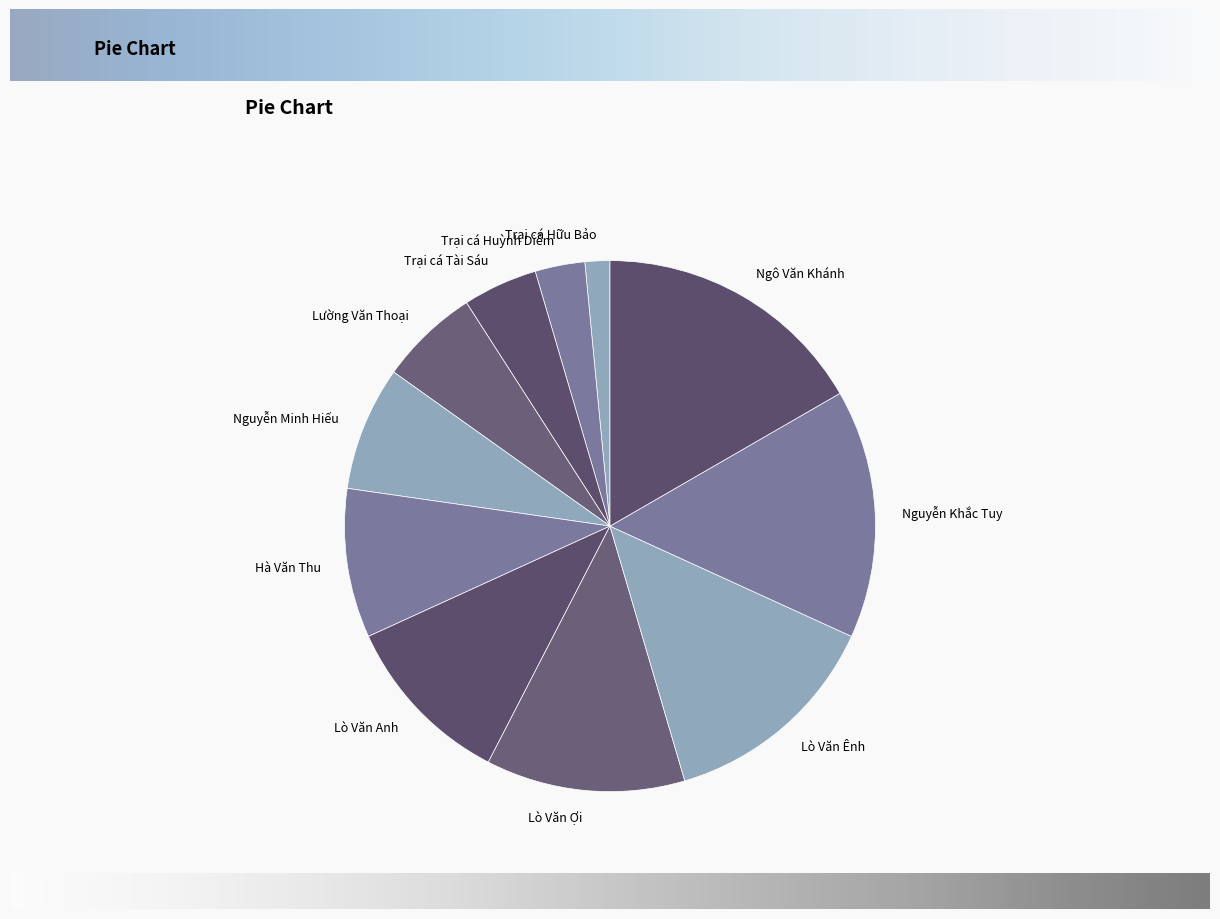

Approximately how many times larger is the value at Lường Văn Thoại compared to Trại cá Hữu Bảo?

4.0